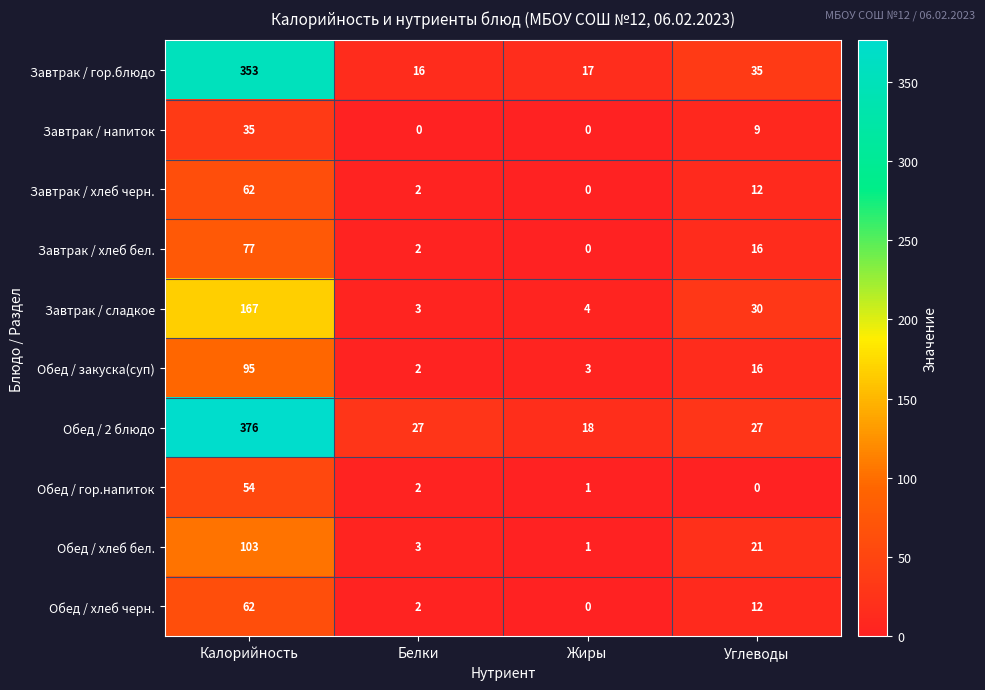

Where does the Обед / хлеб черн. series first go above 12?

Калорийность